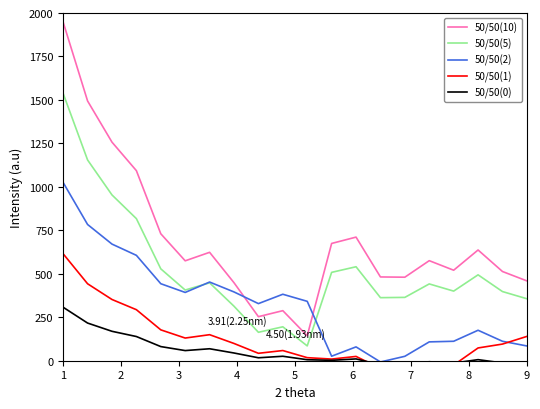

What is the highest value of the 50/50(5) series?

1537.3